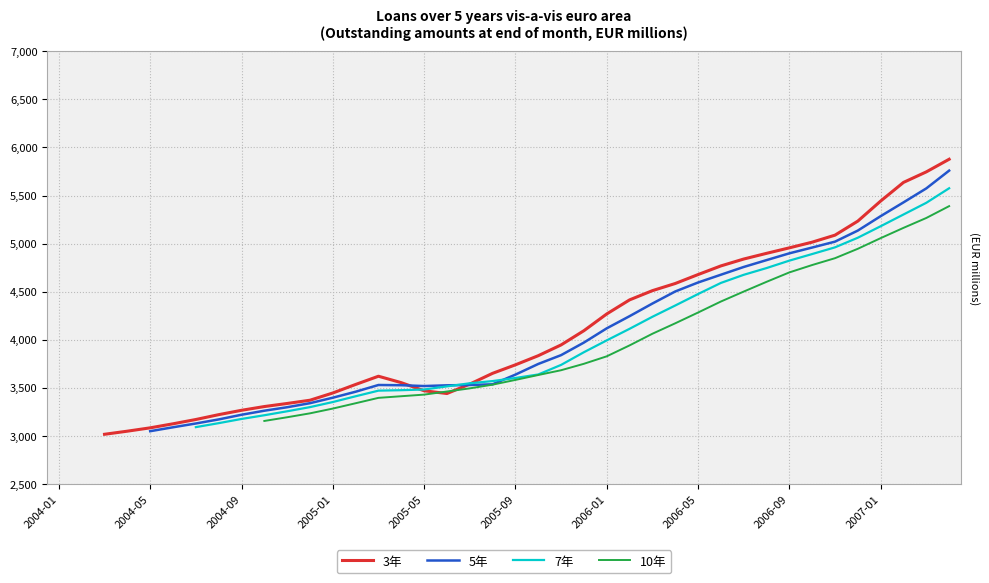

How many points are higher than both their immediate neighbors (excluding endpoints)?

1